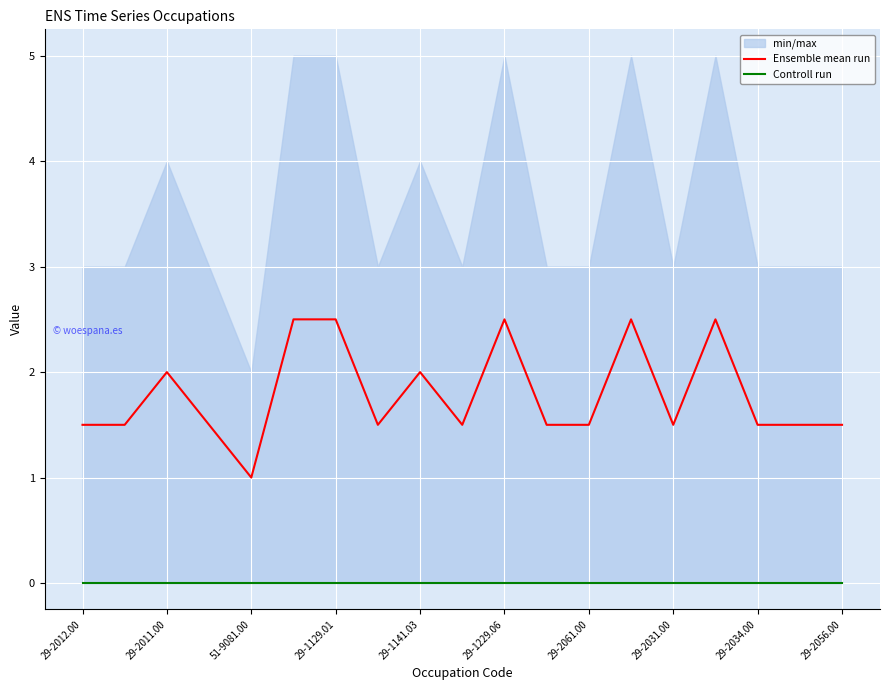

Reading right to left, transcribe all the data shown in this chart.

Ensemble mean run: 1.5	1.5	1.5	2.5	1.5	2.5	1.5	1.5	2.5	1.5	2.0	1.5	2.5	2.5	1.0	1.5	2.0	1.5	1.5
Controll run: 0.0	0.0	0.0	0.0	0.0	0.0	0.0	0.0	0.0	0.0	0.0	0.0	0.0	0.0	0.0	0.0	0.0	0.0	0.0